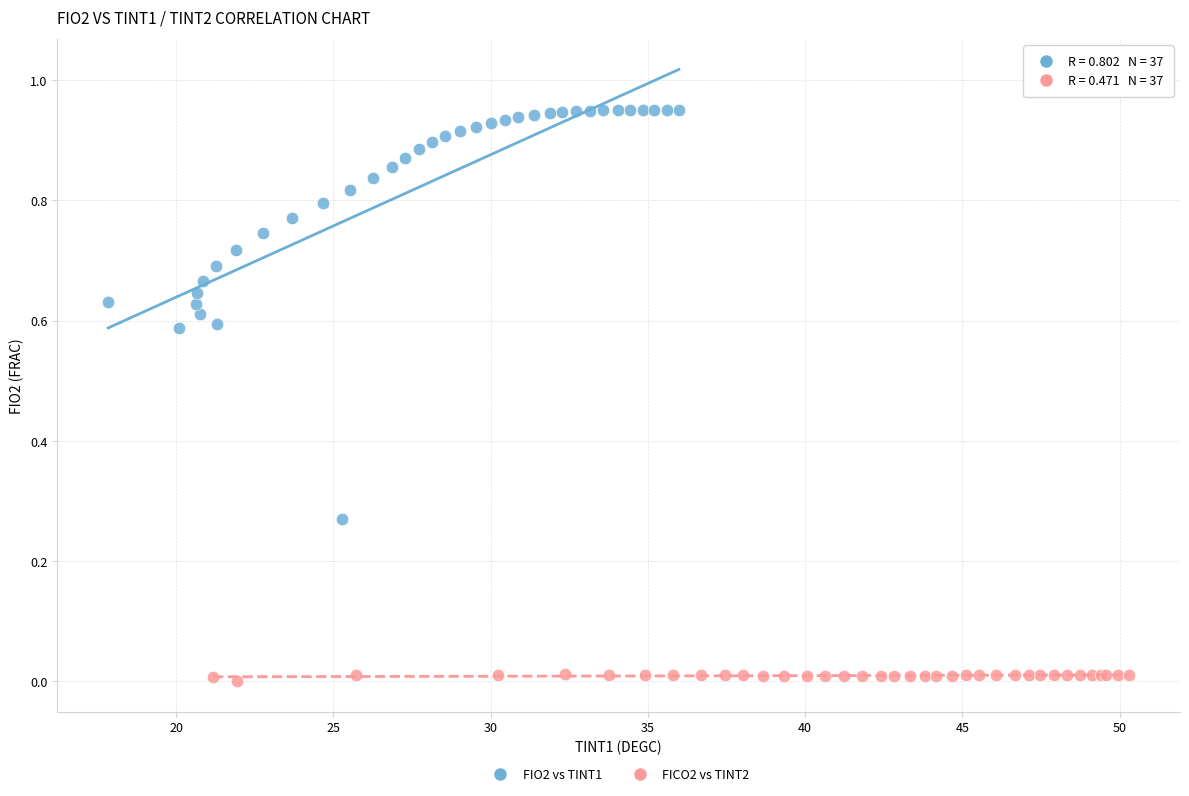

Which series contains the highest Y value?

FIO2 vs TINT1